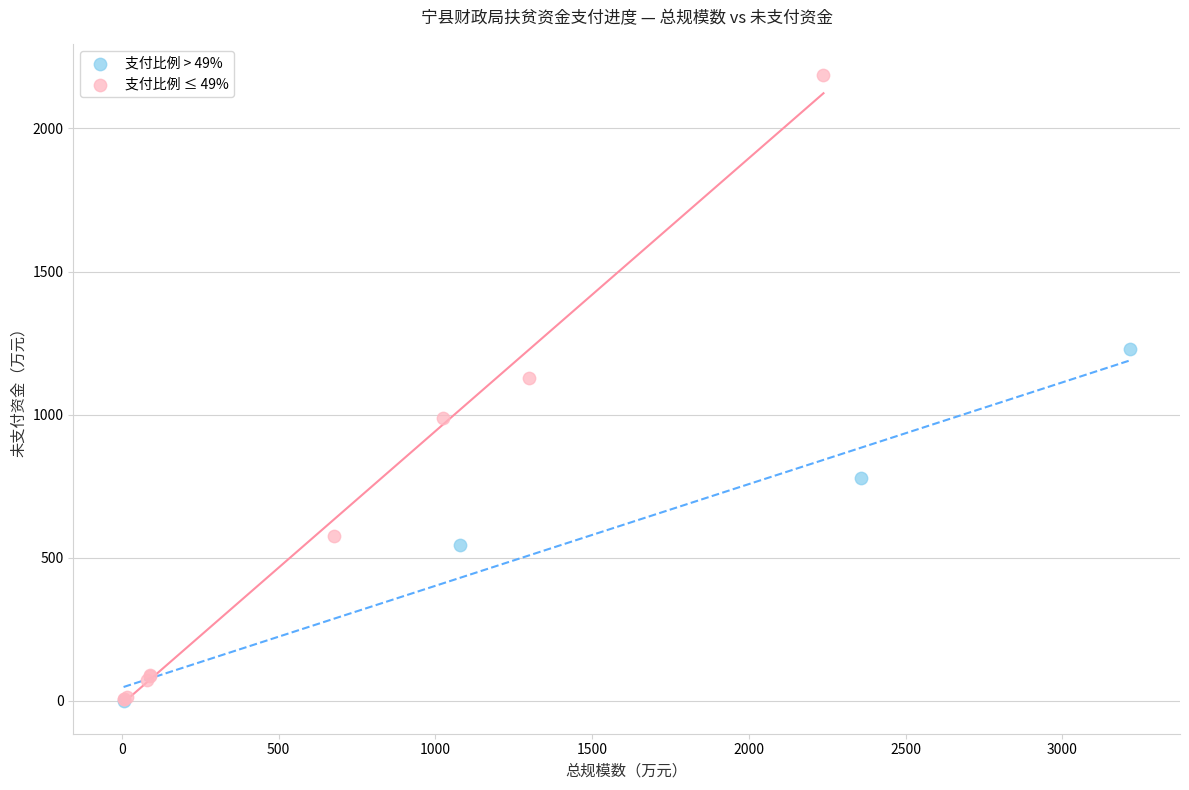

Which series contains the highest Y value?

支付比例 ≤ 49%